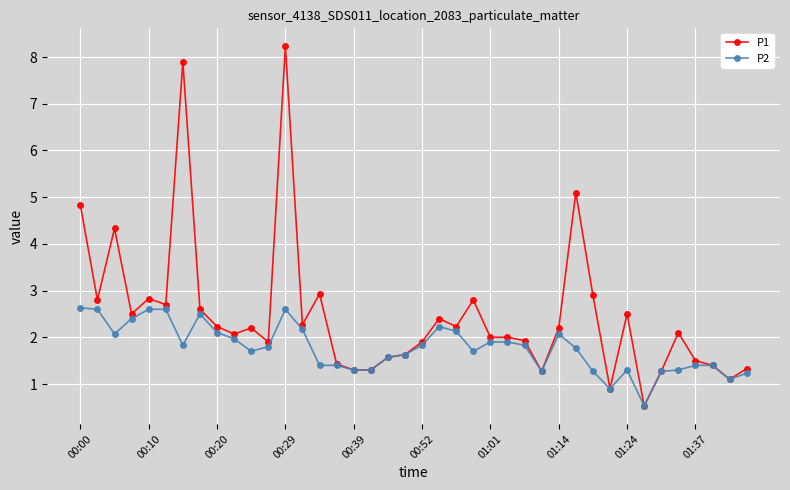

What is the value of the P2 point at the 26th from the left?

1.9